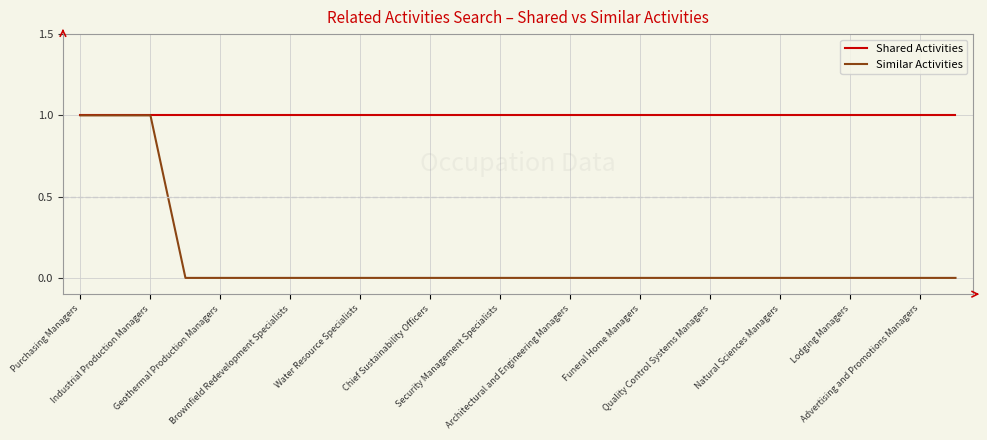

At how many categories does at least one series exceed 0?

26